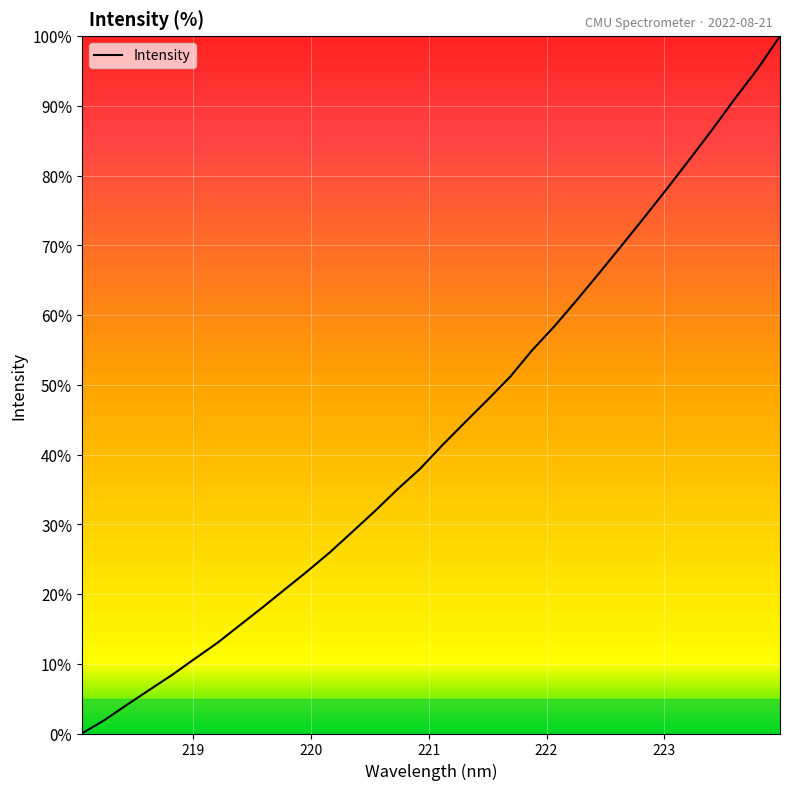

What is the maximum value shown in the chart?

100.0